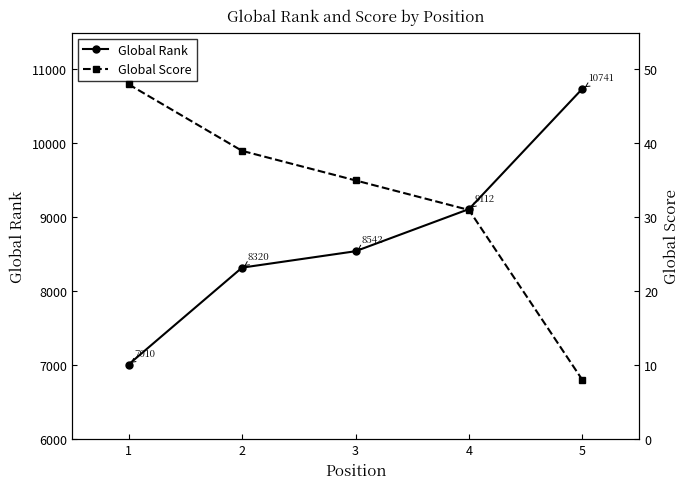

What is the maximum value shown in the chart?

10741